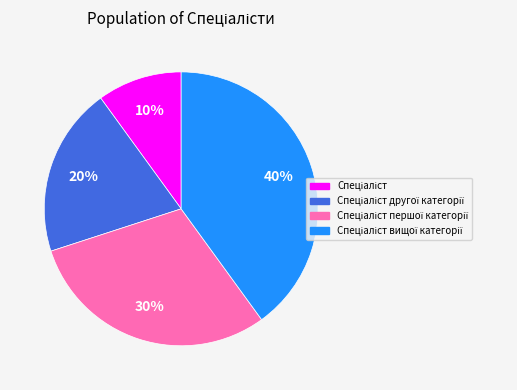

To the nearest percent, what is the difference between the largest and smallest slice percentages?

30%